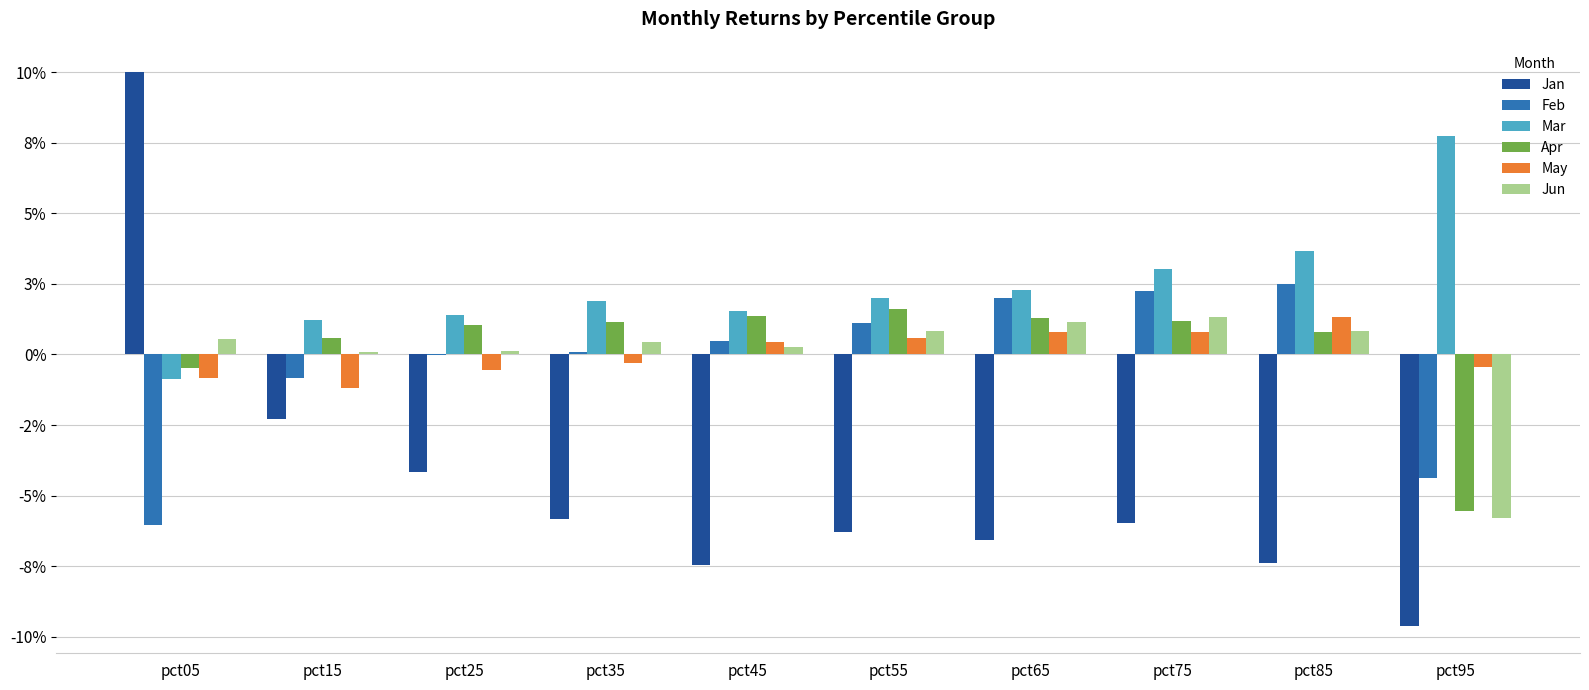

Which series has the largest total across all categories?

Mar